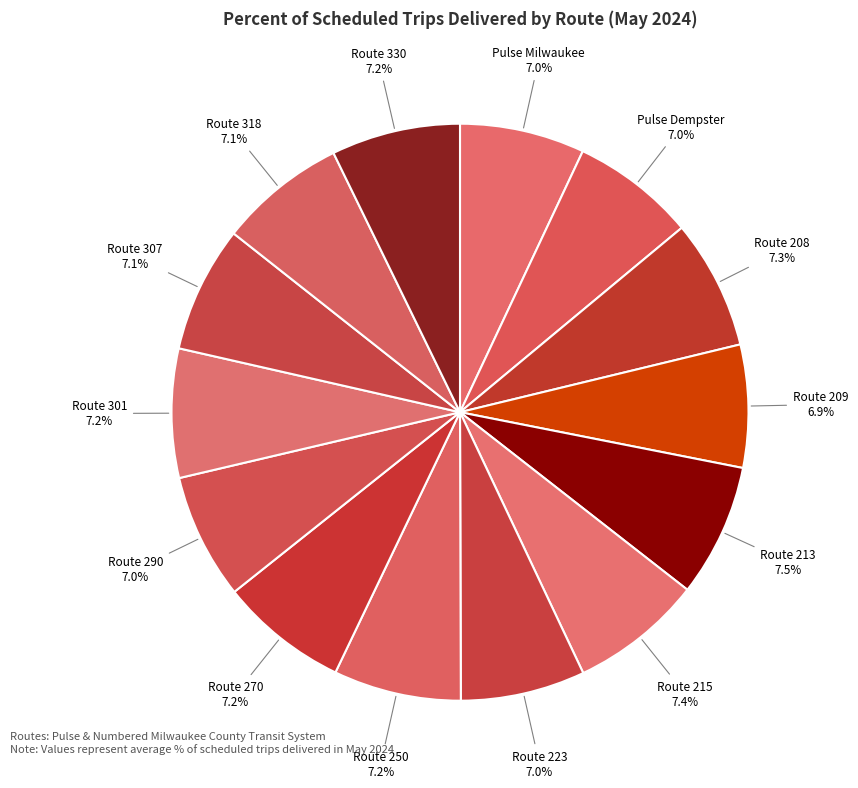

What is the ratio of the value at Route 250 to the value at Route 213?

1.0